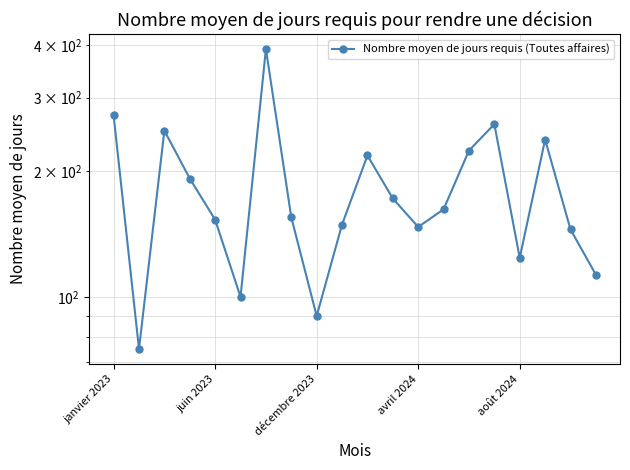

How many lines are shown in the chart?

1